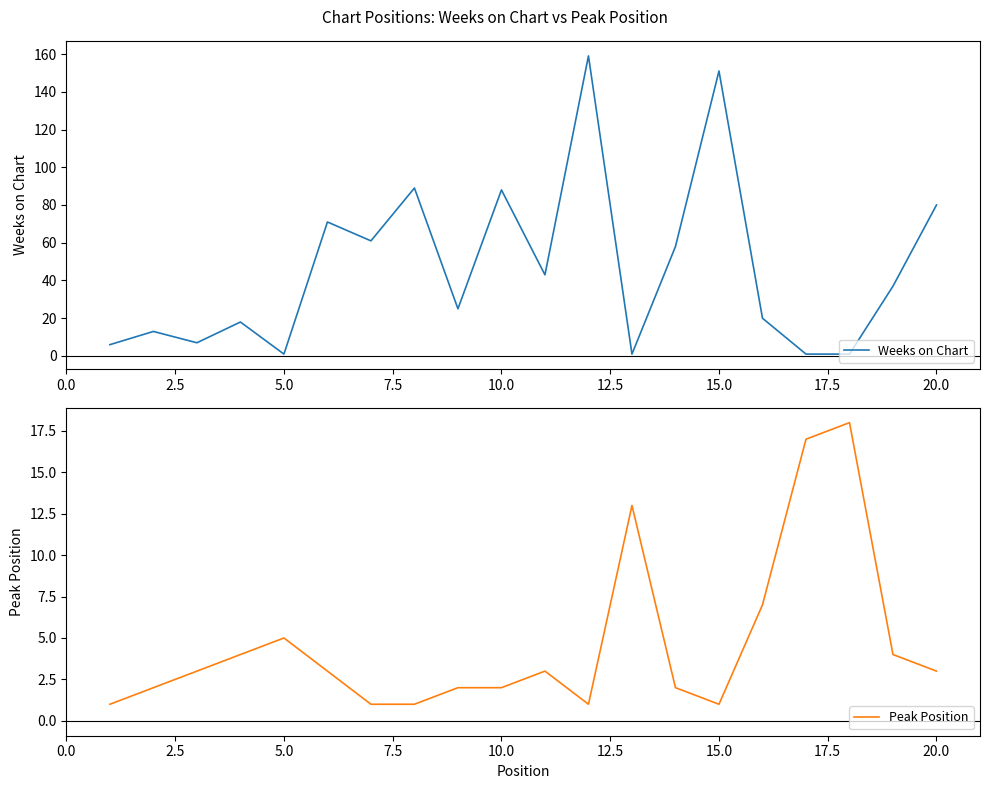

What is the highest value of the Weeks on Chart series?

159